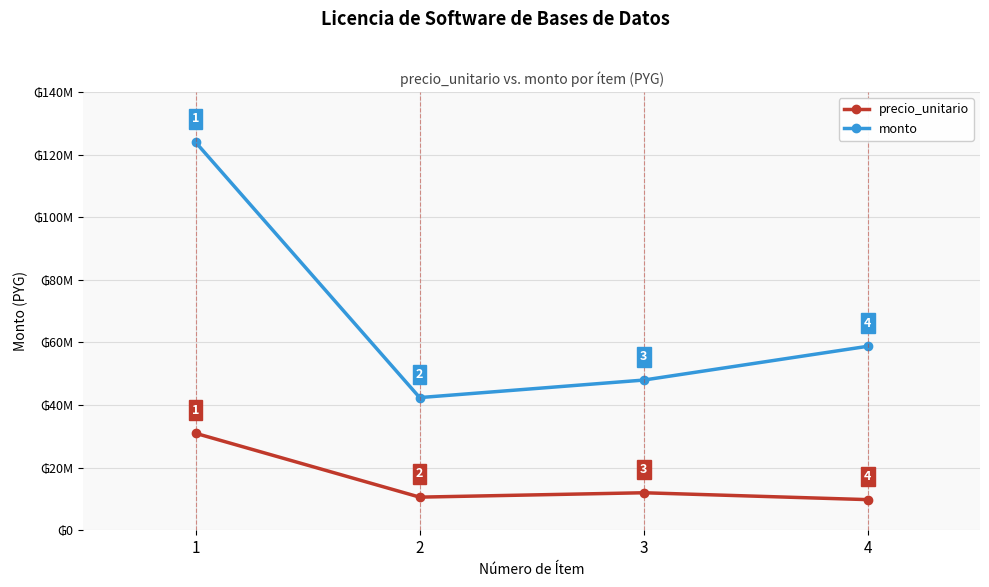

What are all the series names shown in the legend?

precio_unitario, monto